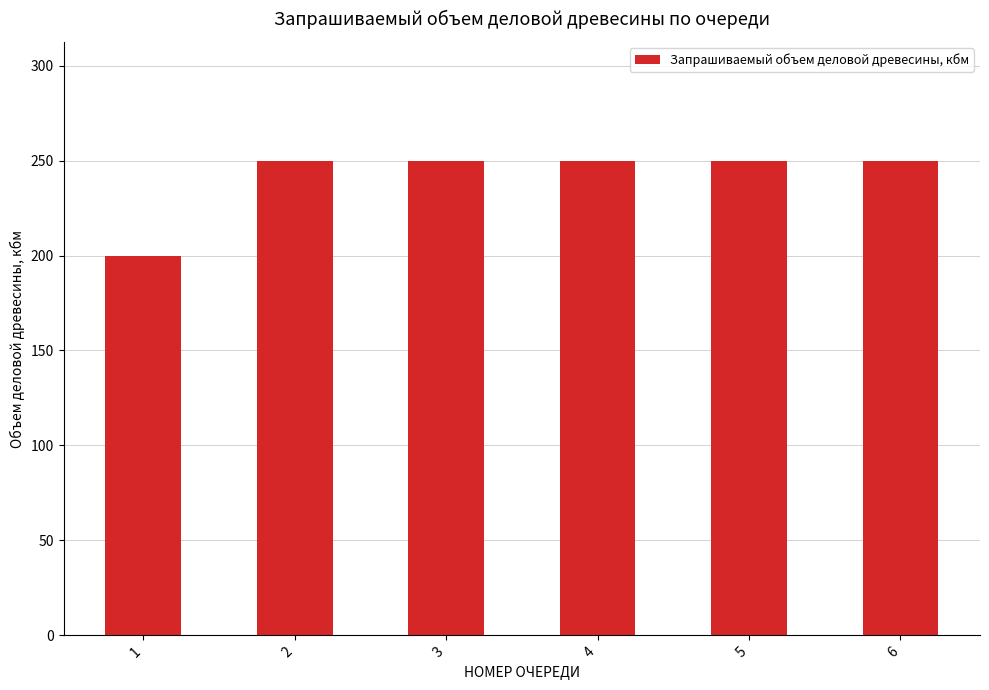

True or false: the data shows 64 at 4.

False